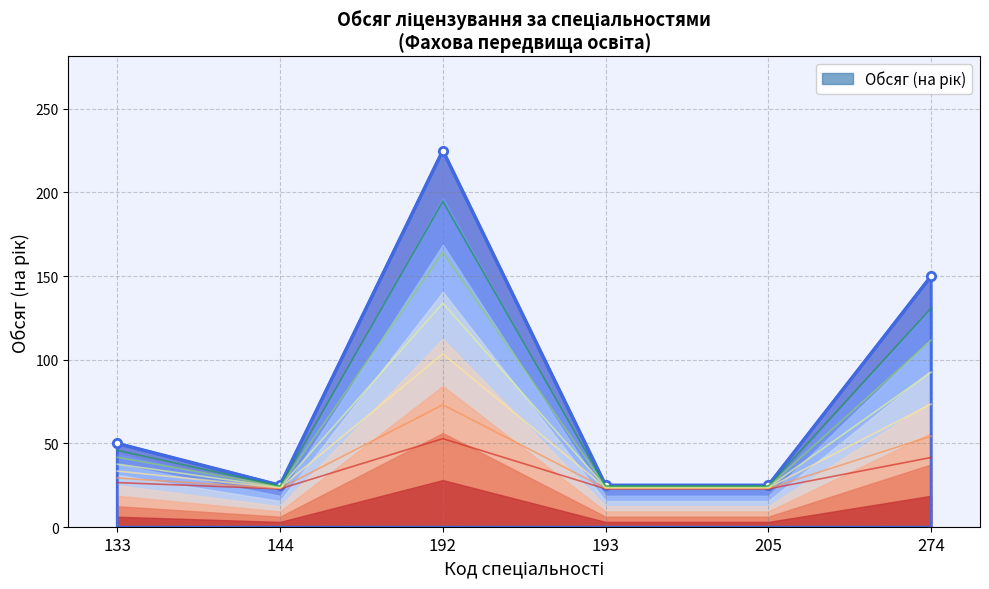

Reading right to left, list all the values displayed in this chart.

150	25	25	225	25	50